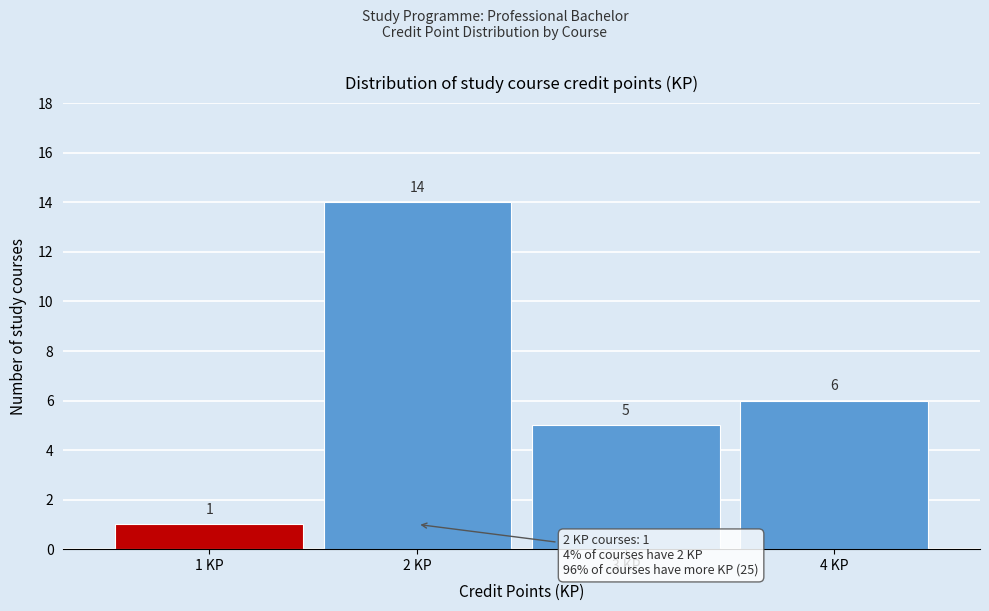

Reading right to left, extract all data points from this chart.

4 KP=6	3 KP=5	2 KP=14	1 KP=1